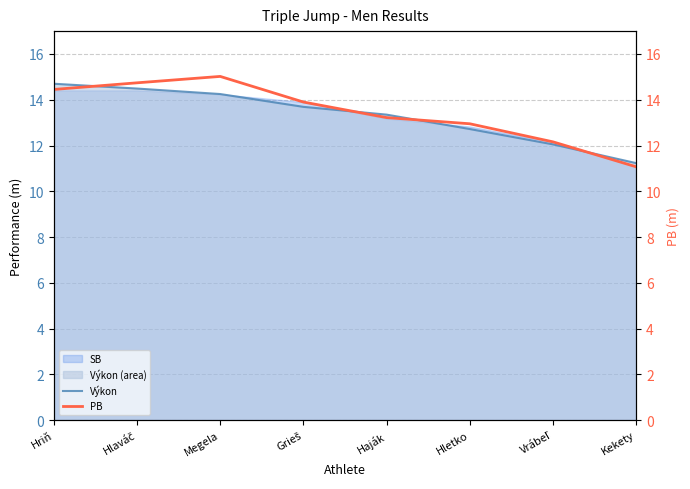

Where is the first local maximum for PB?

Megela